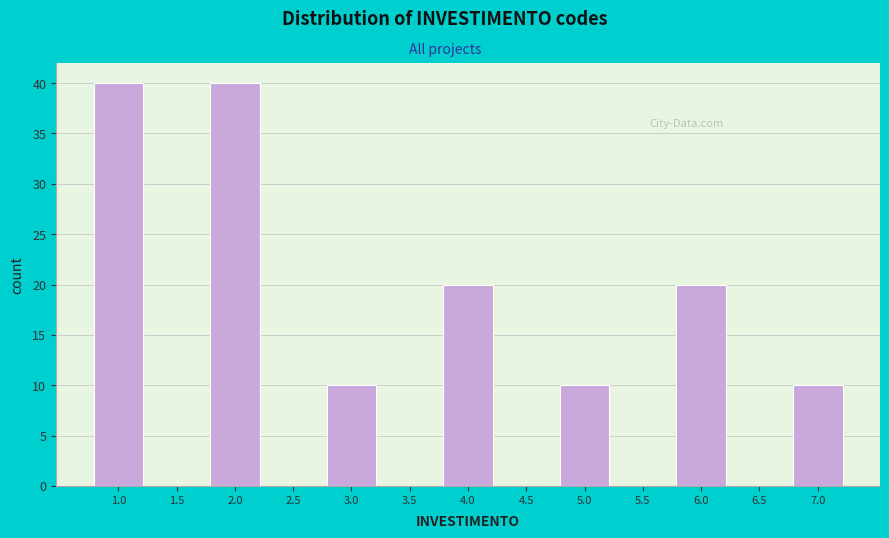

Reading left to right, what are all the values shown in this chart?

1.0=40	1.5=0	2.0=40	2.5=0	3.0=10	3.5=0	4.0=20	4.5=0	5.0=10	5.5=0	6.0=20	6.5=0	7.0=10